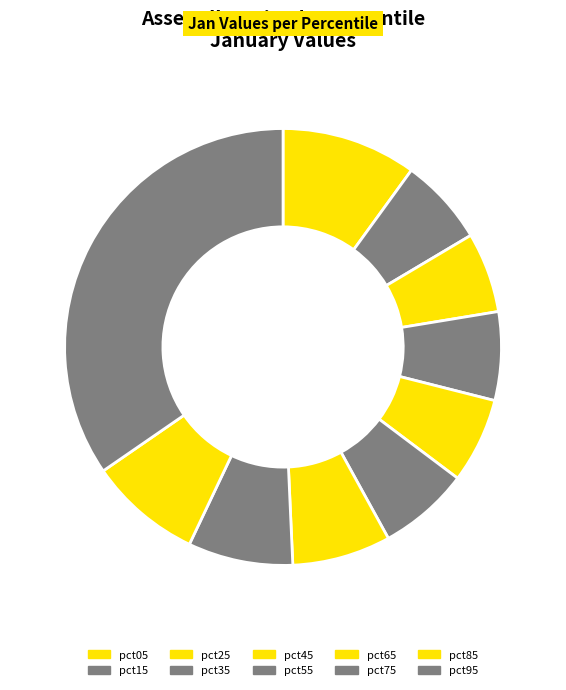

Count the number of slices in the pie.

10